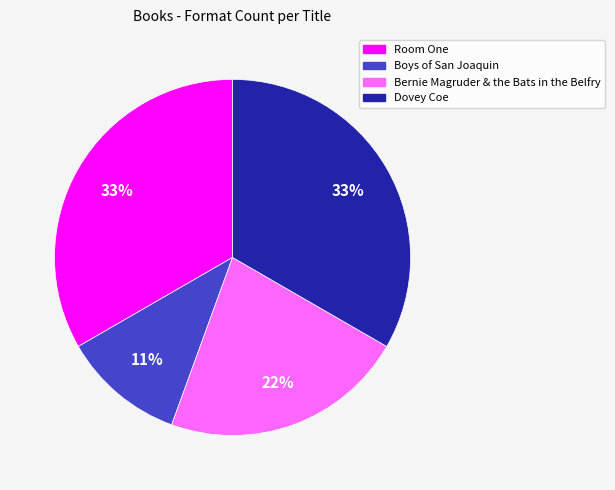

What is the ratio of the value at Dovey Coe to the value at Room One?

1.0